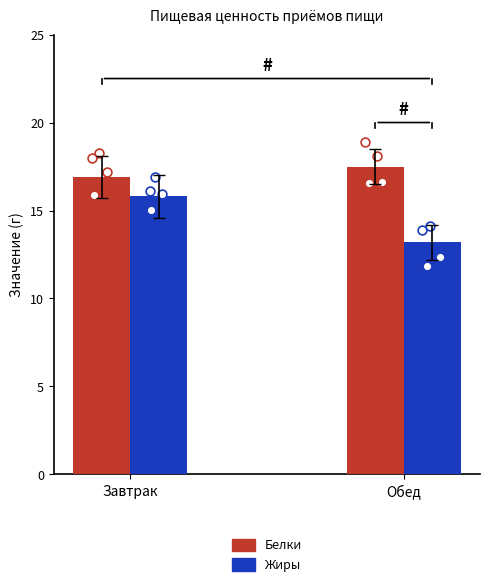

Which series has the largest total across all categories?

Белки